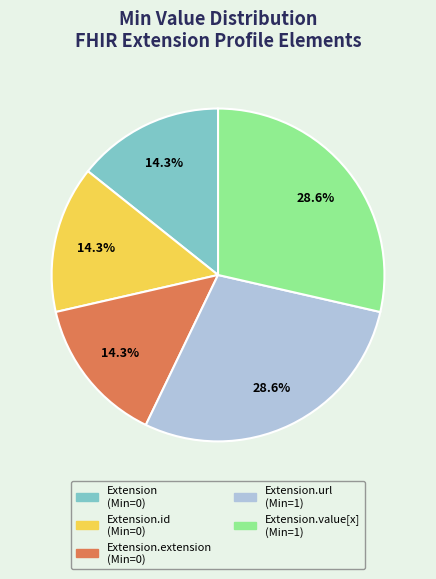

How many segments does this pie chart have?

5